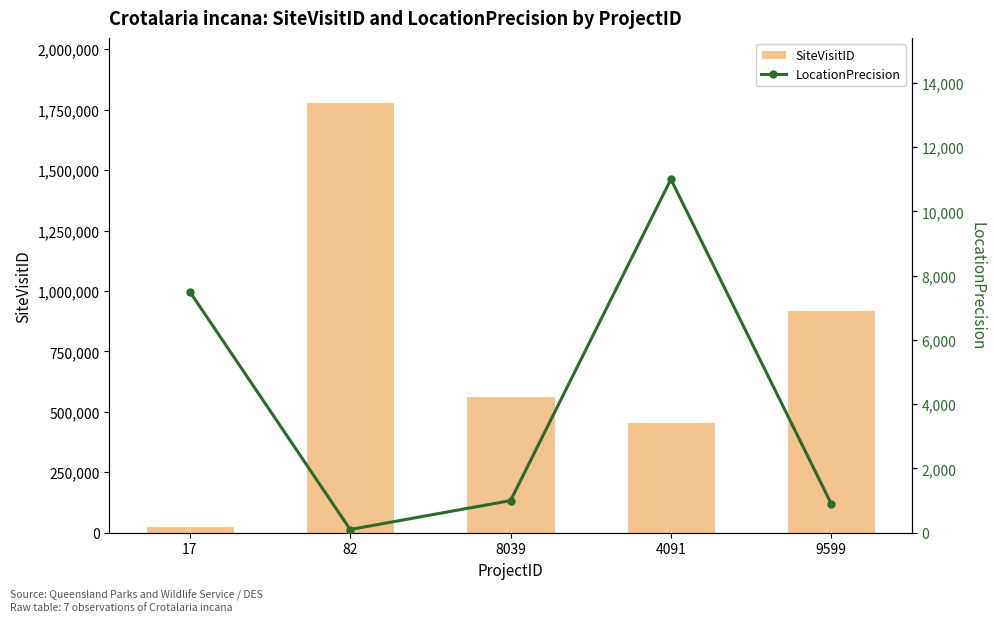

Rank the series by their maximum value, from lowest to highest.

LocationPrecision, SiteVisitID